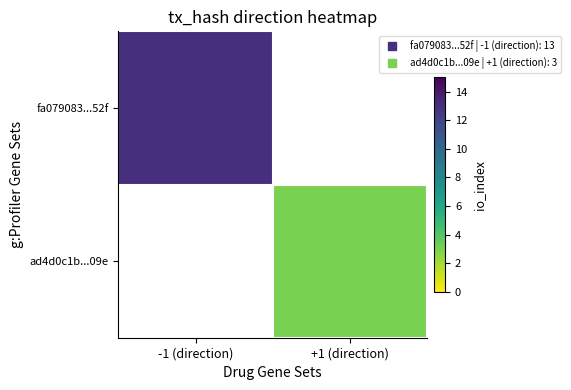

What is the greatest value displayed?

13.0